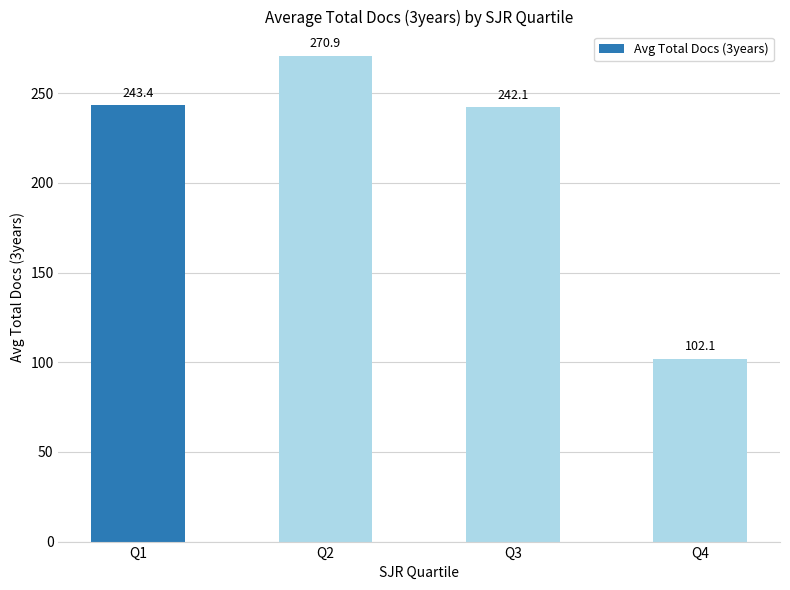

What is the minimum value shown in the chart?

102.1